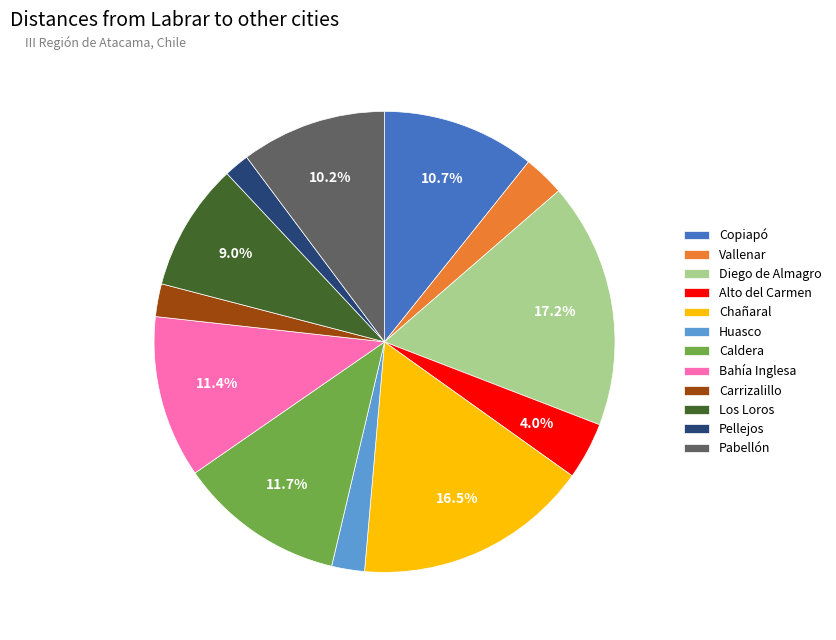

How many segments does this pie chart have?

12